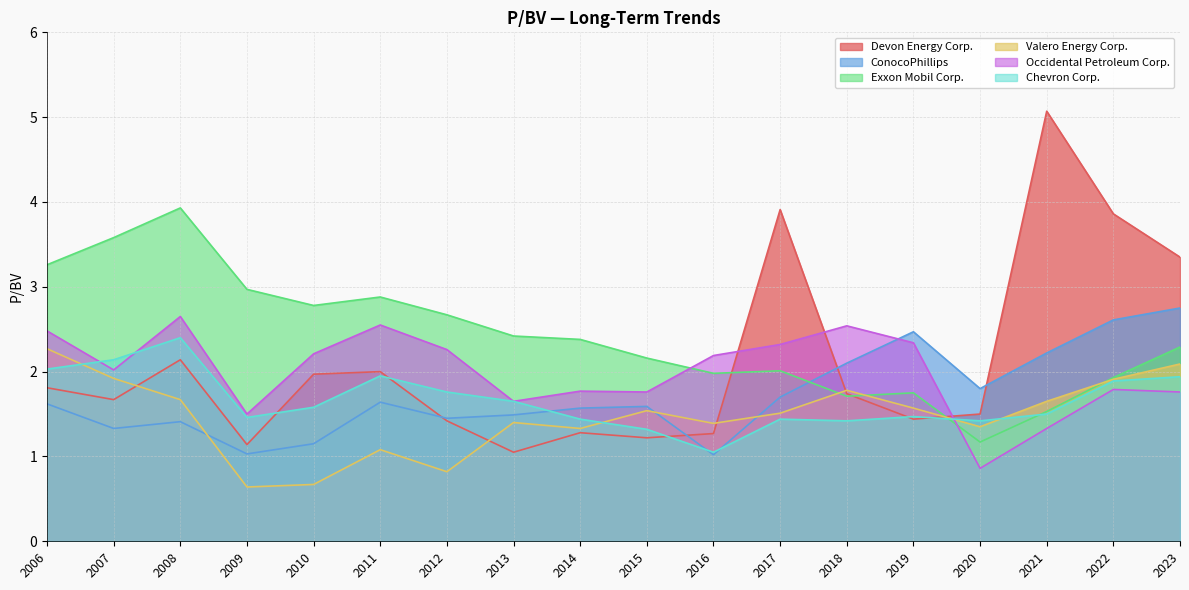

What is the total value across all series at 2009?

8.7